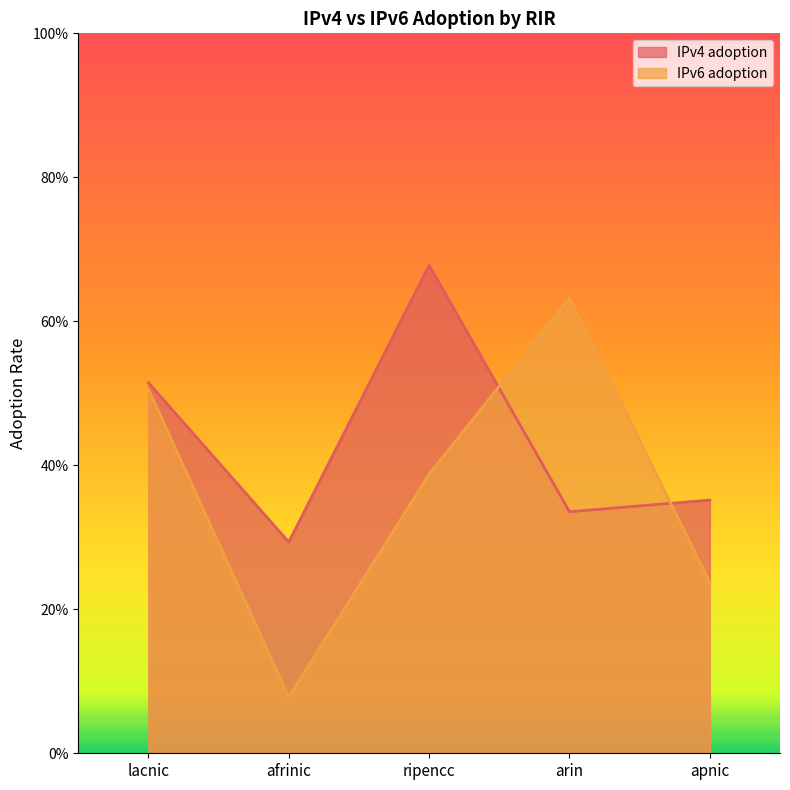

How many interior local peaks does the IPv4 adoption series have?

1